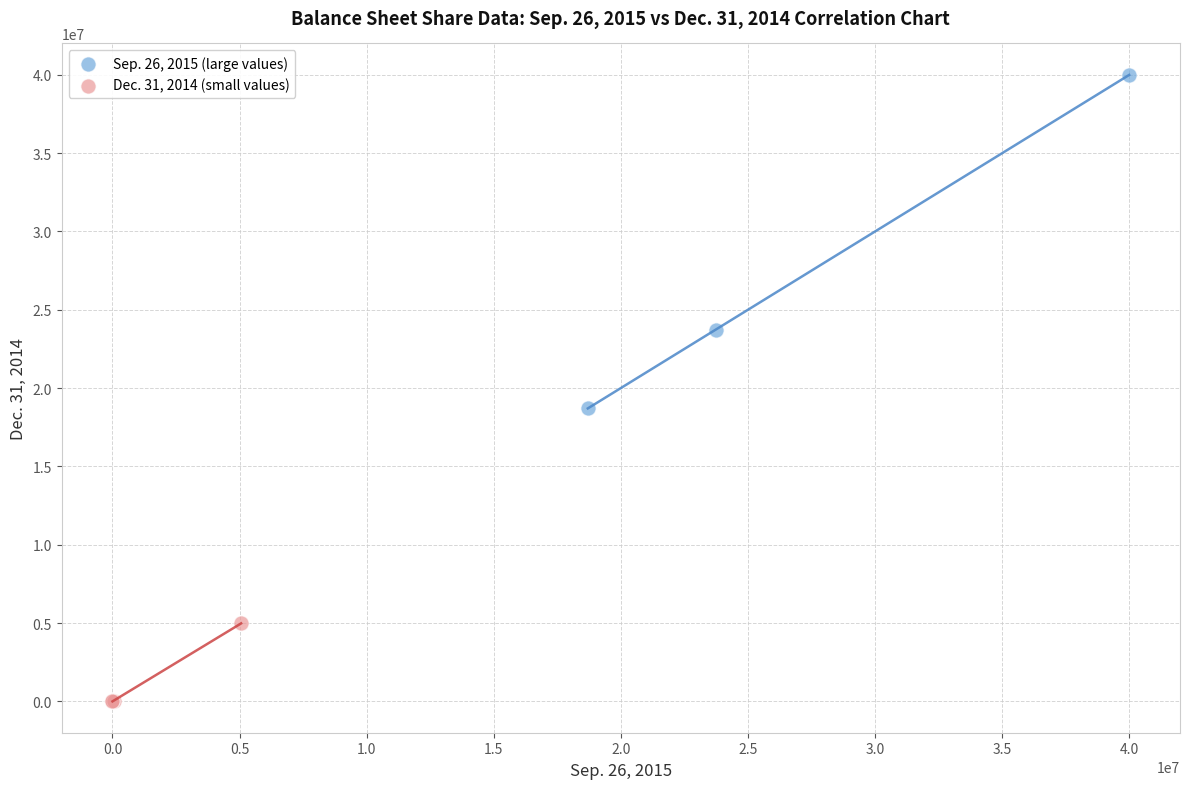

Which series contains the highest Y value?

Sep. 26, 2015 (large values)